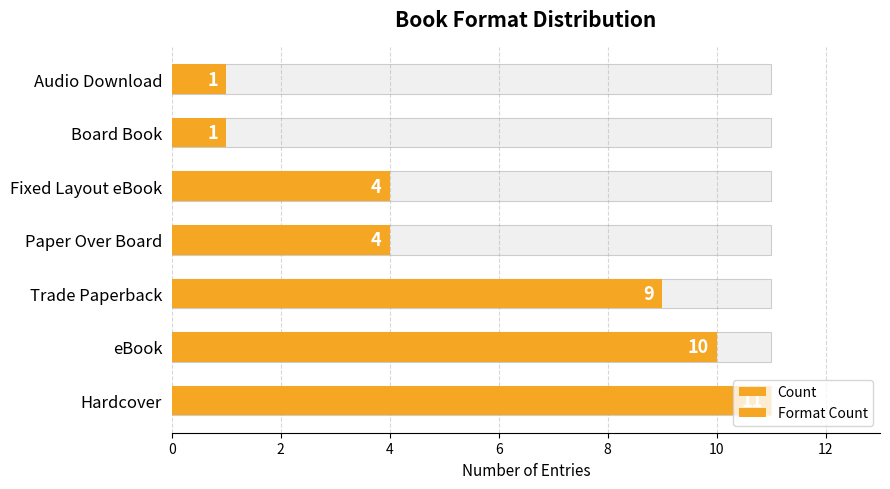

How many bars are there in total?

14